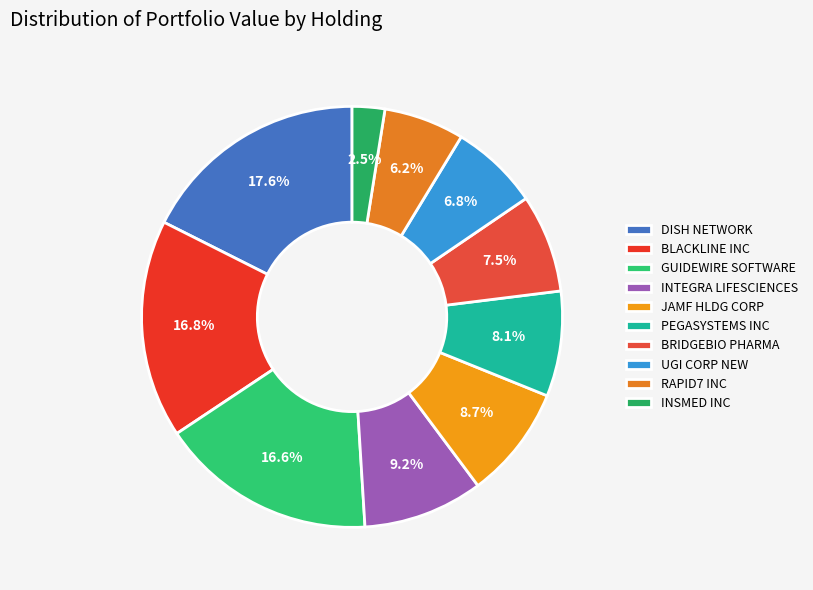

Is there any slice that represents more than half of the pie?

No